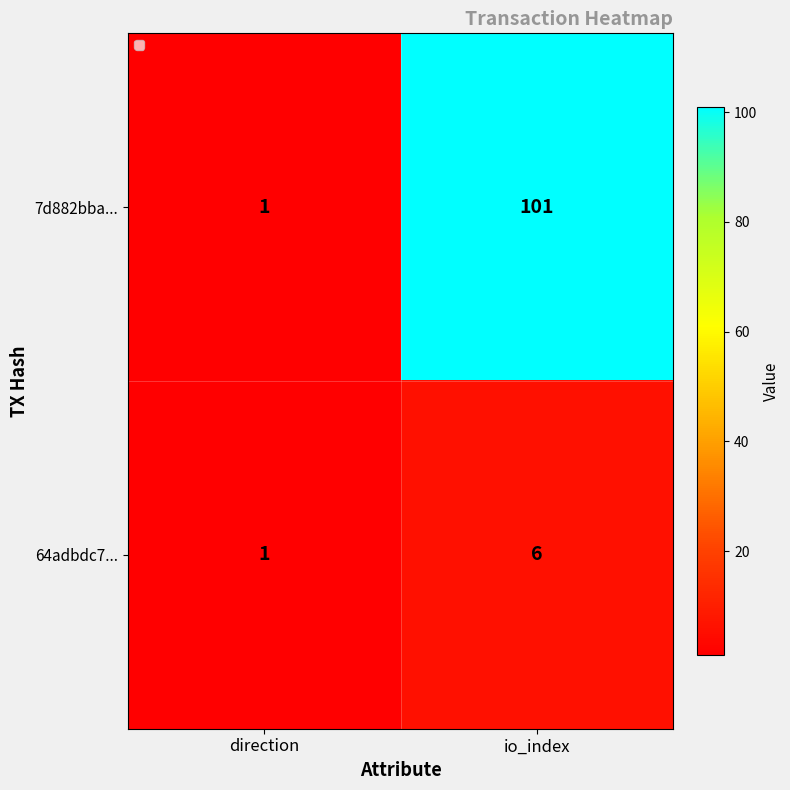

What is the minimum value shown in the chart?

1